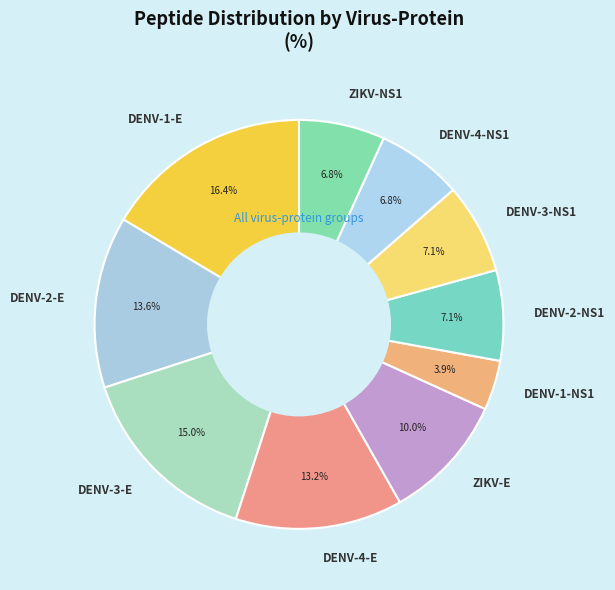

To the nearest percent, what is the average slice percentage?

10%